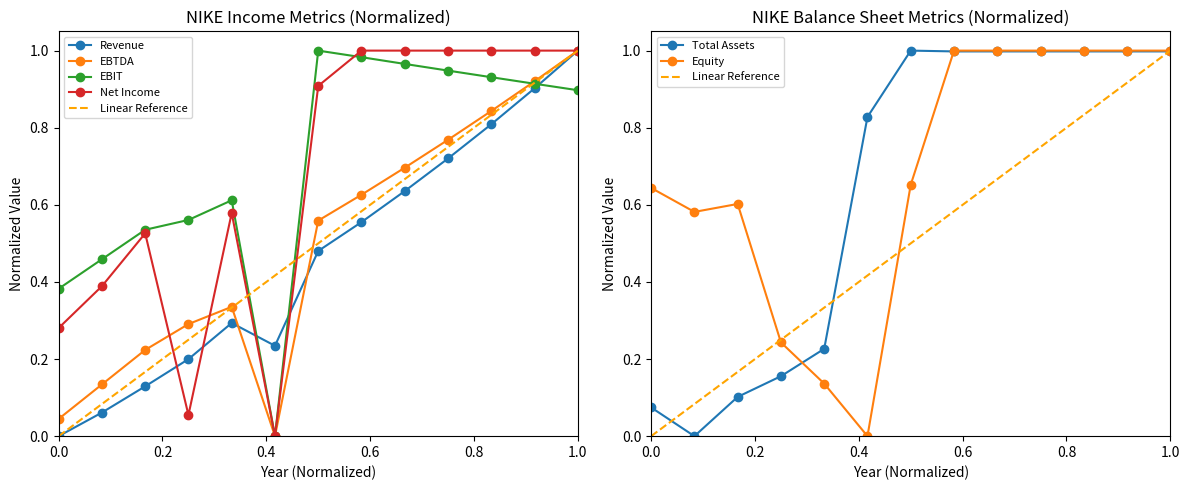

Does the chart have visible grid lines?

No